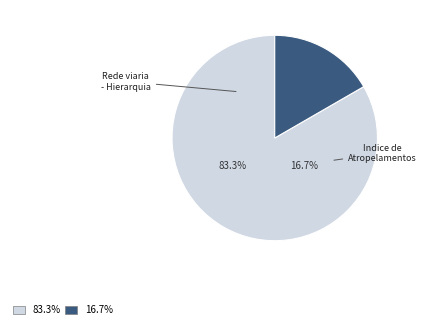

To the nearest percent, what percentage of the pie is Indice de Atropelamentos em Lisboa?

17%